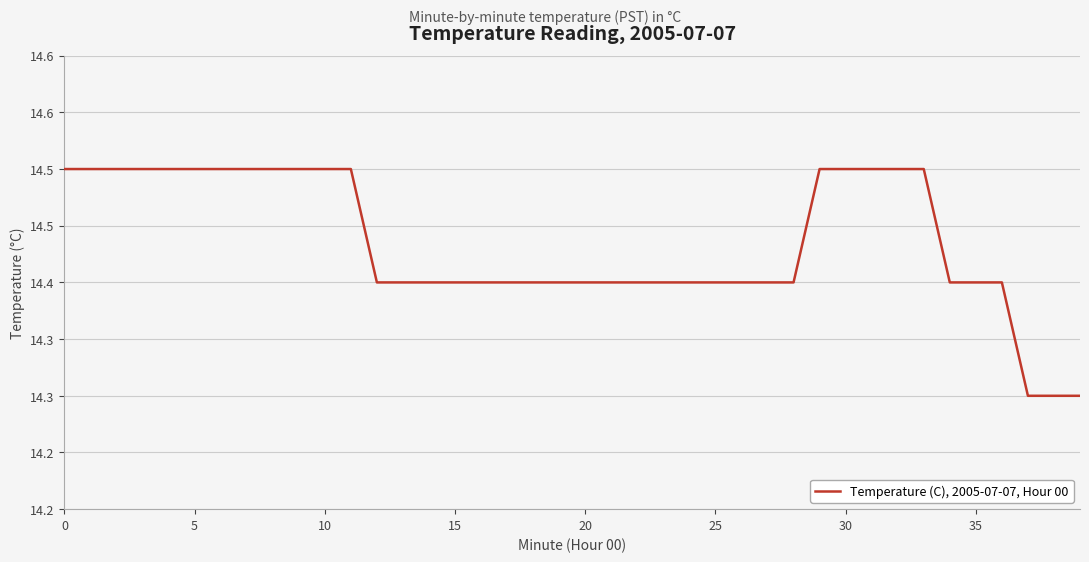

Does the chart display data point markers on the line(s)?

No